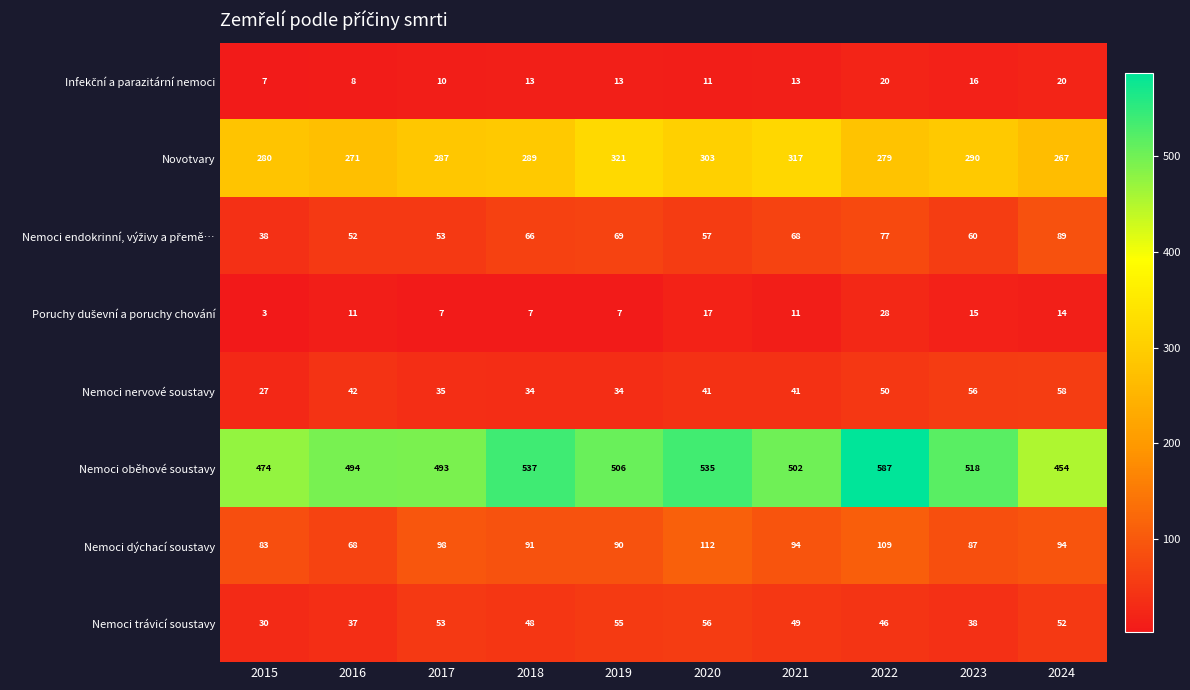

At which category is the sum across all series the highest?

2022